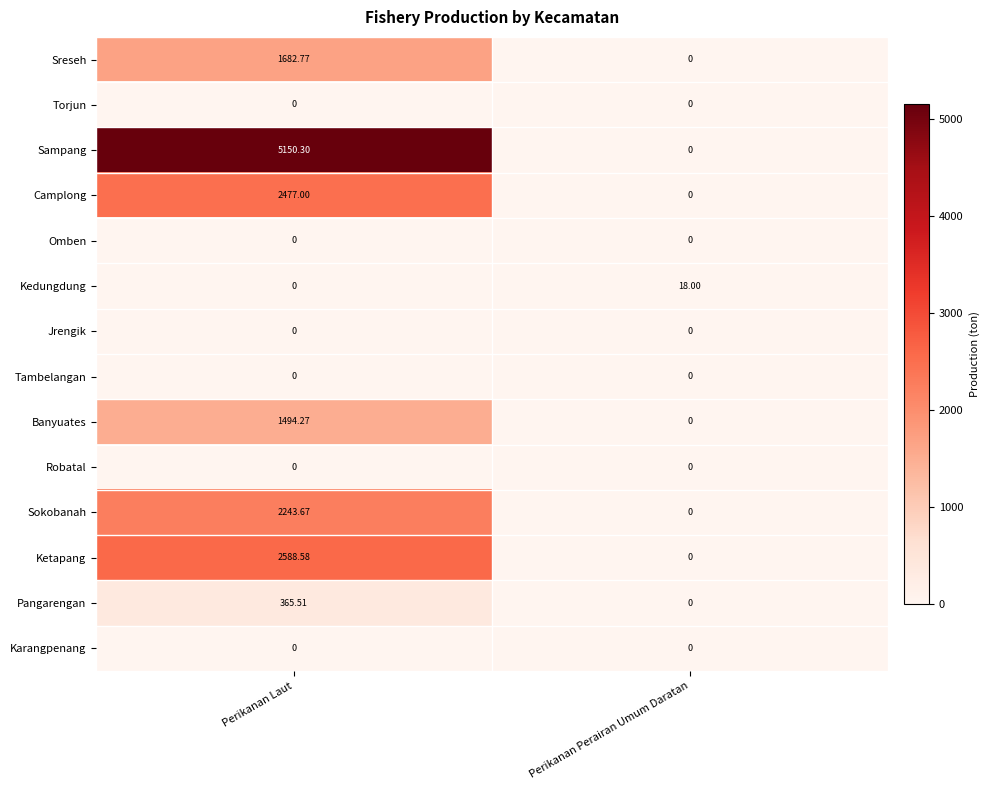

Count the number of categories in the chart.

2